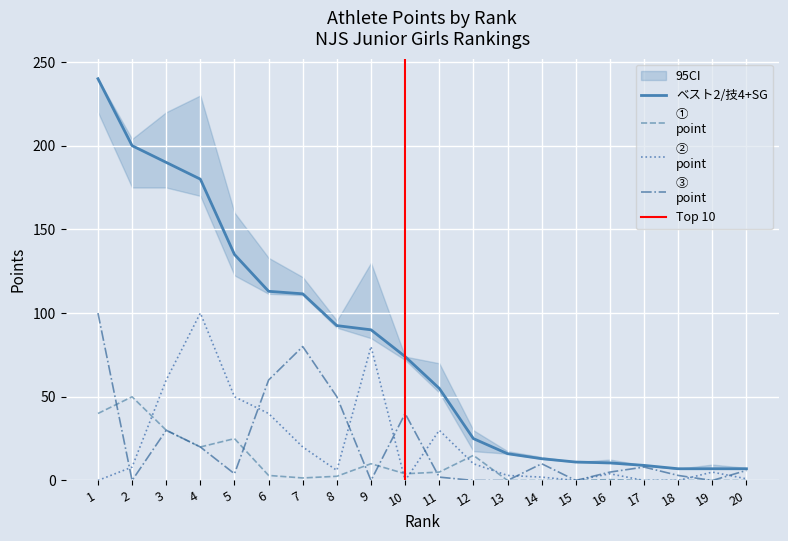

What are all the series names shown in the legend?

①
point, ②
point, ③
point, ベスト2/技4+SG